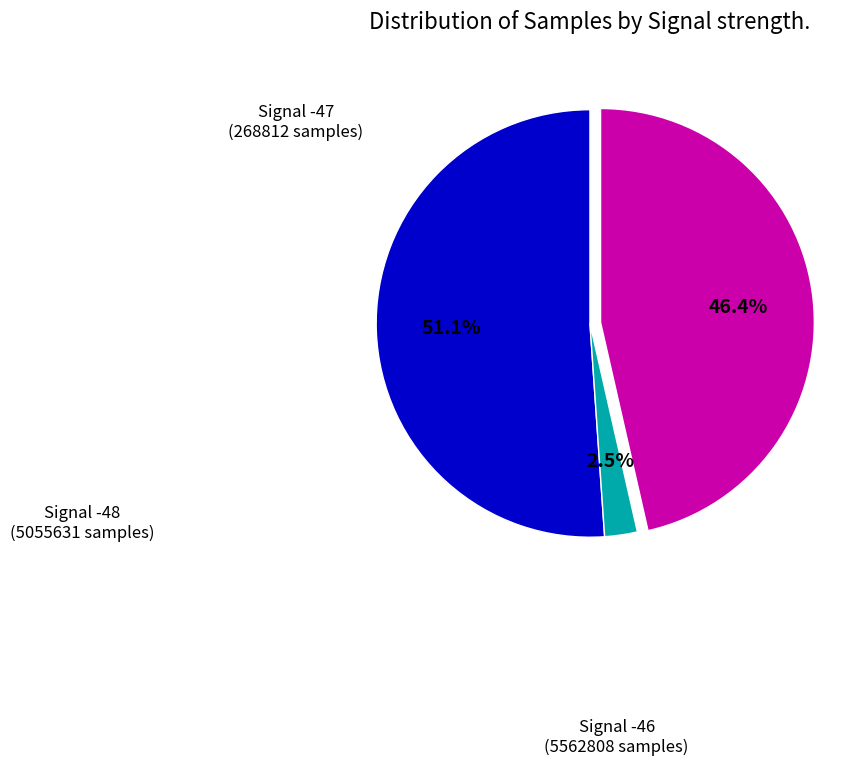

Does any single category account for the majority?

Yes